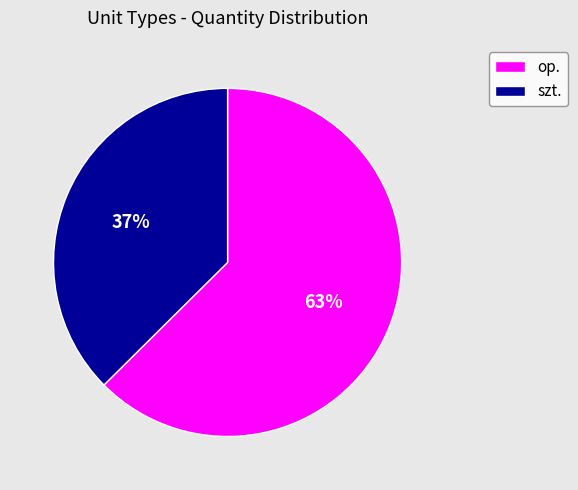

What is the ratio of the value at szt. to the value at op.?

0.6